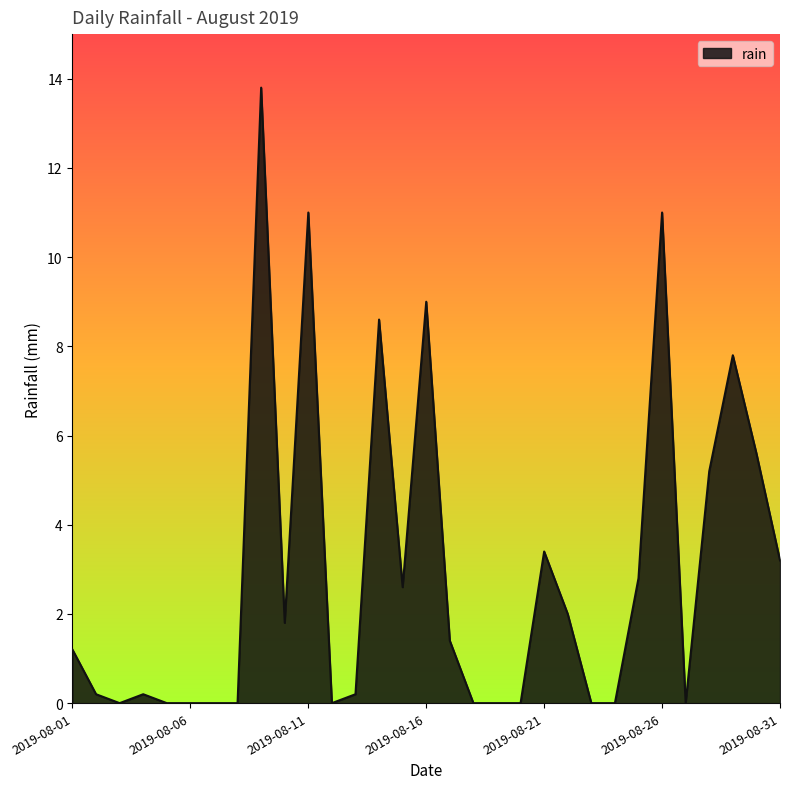

What is the greatest value displayed?

13.8